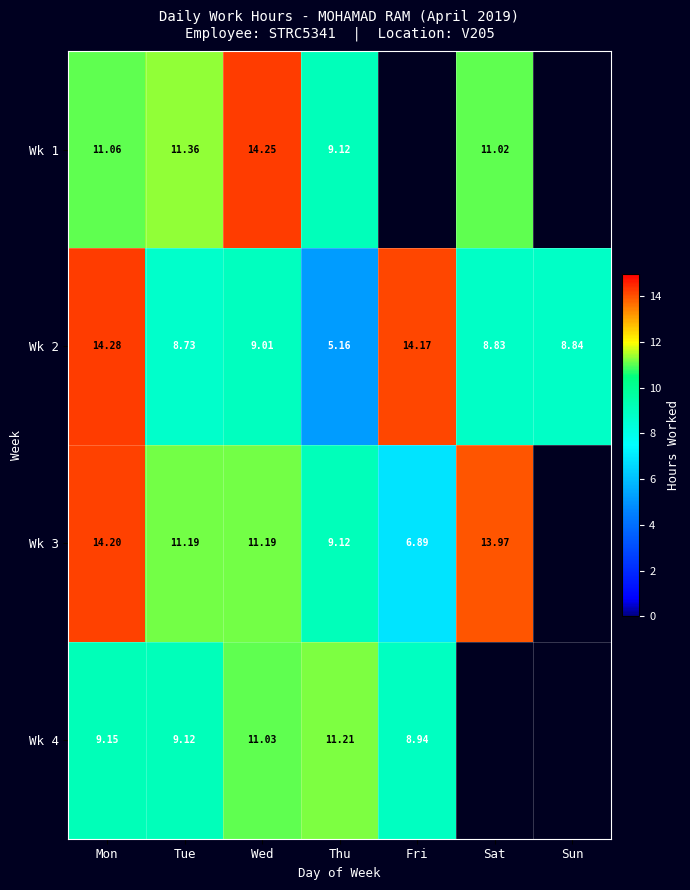

How many values in the Wk 2 series exceed 8?

6